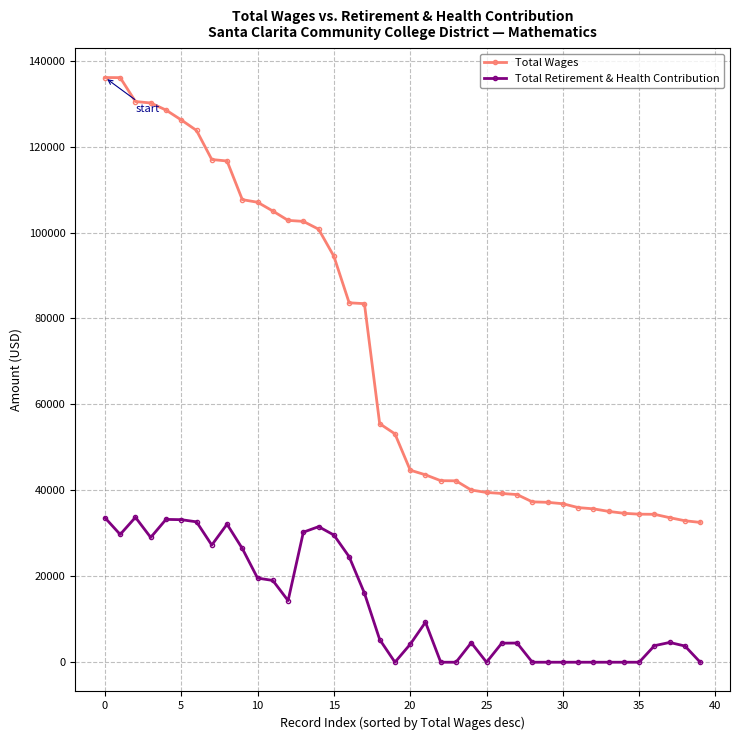

At how many categories does at least one series exceed 110087?

9